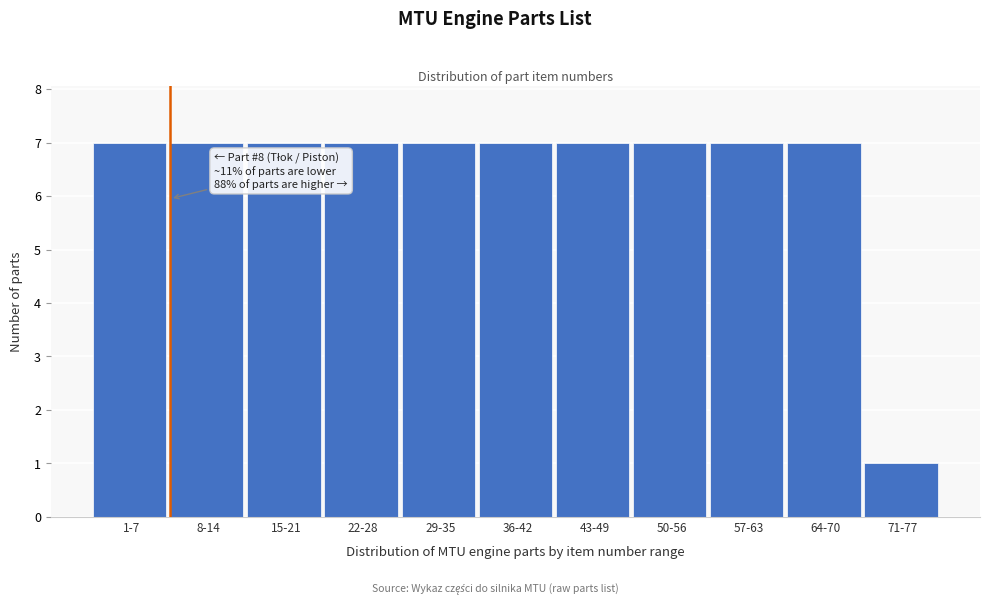

Reading left to right, transcribe all the data shown in this chart.

1-7=7	8-14=7	15-21=7	22-28=7	29-35=7	36-42=7	43-49=7	50-56=7	57-63=7	64-70=7	71-77=1